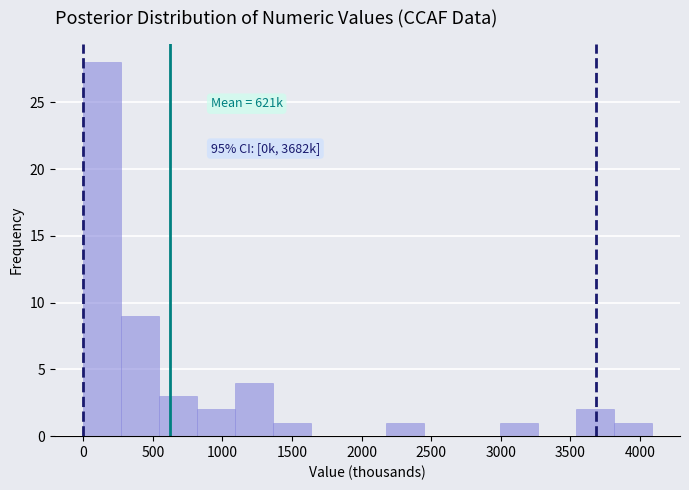

Over which range of the x-axis is the bar tallest?

0 to 250